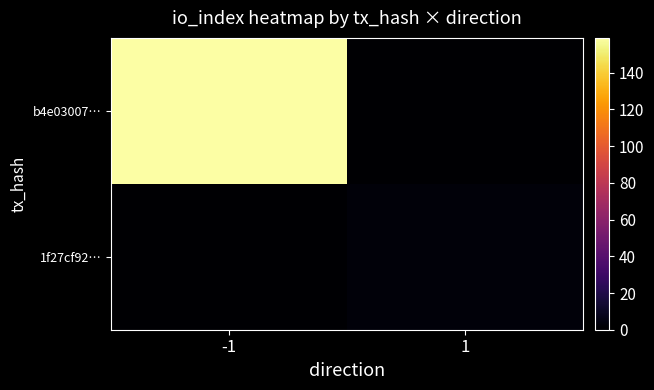

Which label corresponds to the largest value in the chart?

-1